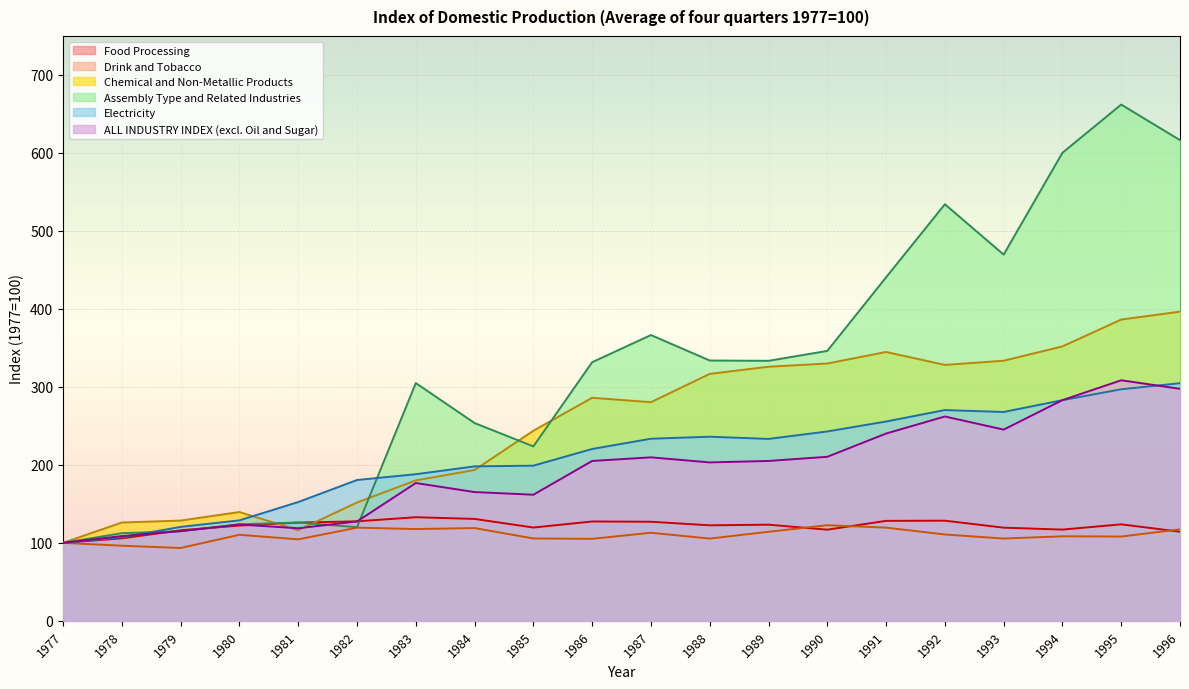

At which category is the sum across all series the highest?

1995